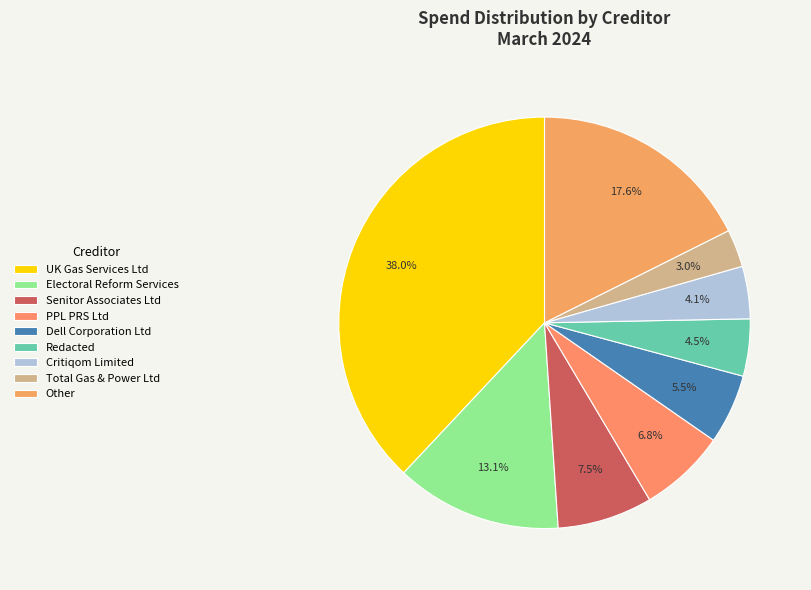

Which category has the biggest portion of the pie?

UK Gas Services Ltd